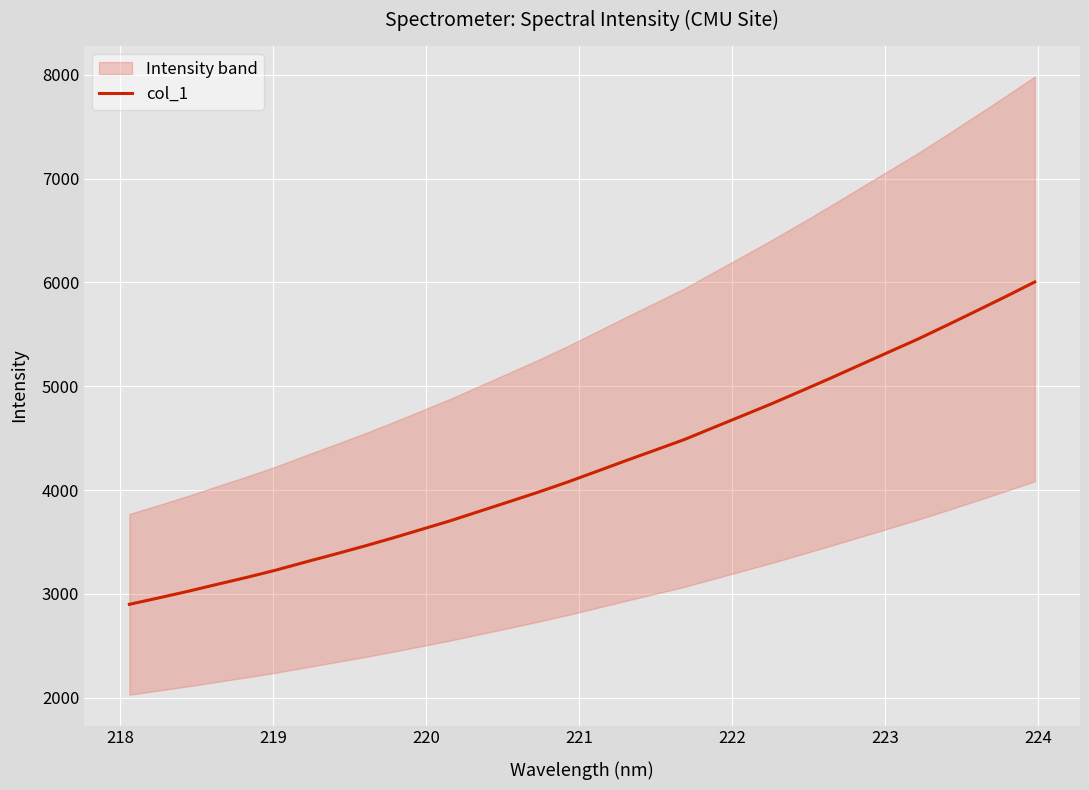

True or false: the data has more than 1 interior local peaks.

False